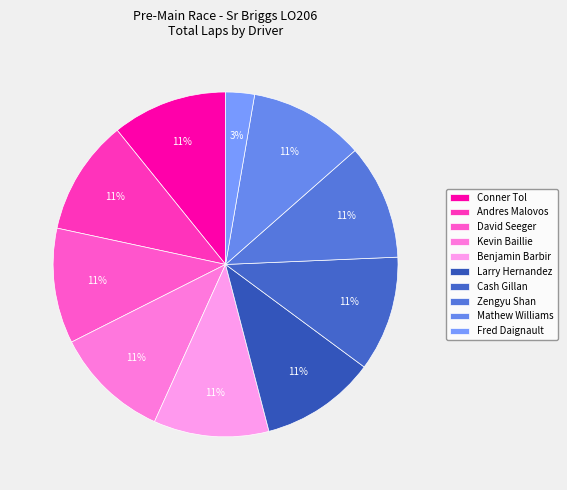

Is it true that Andres Malovos is 11% of the pie?

True